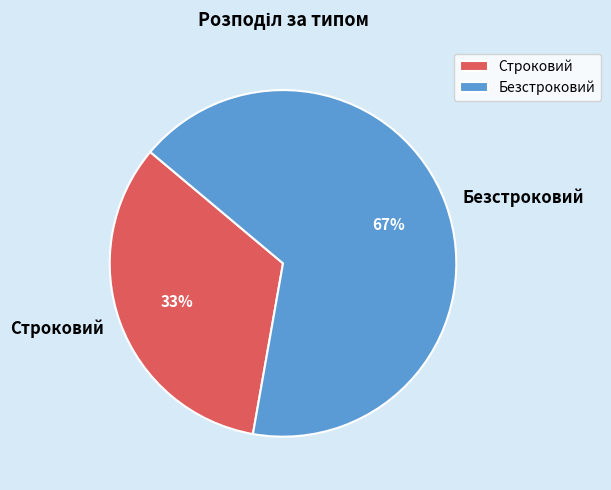

Count the number of slices in the pie.

2